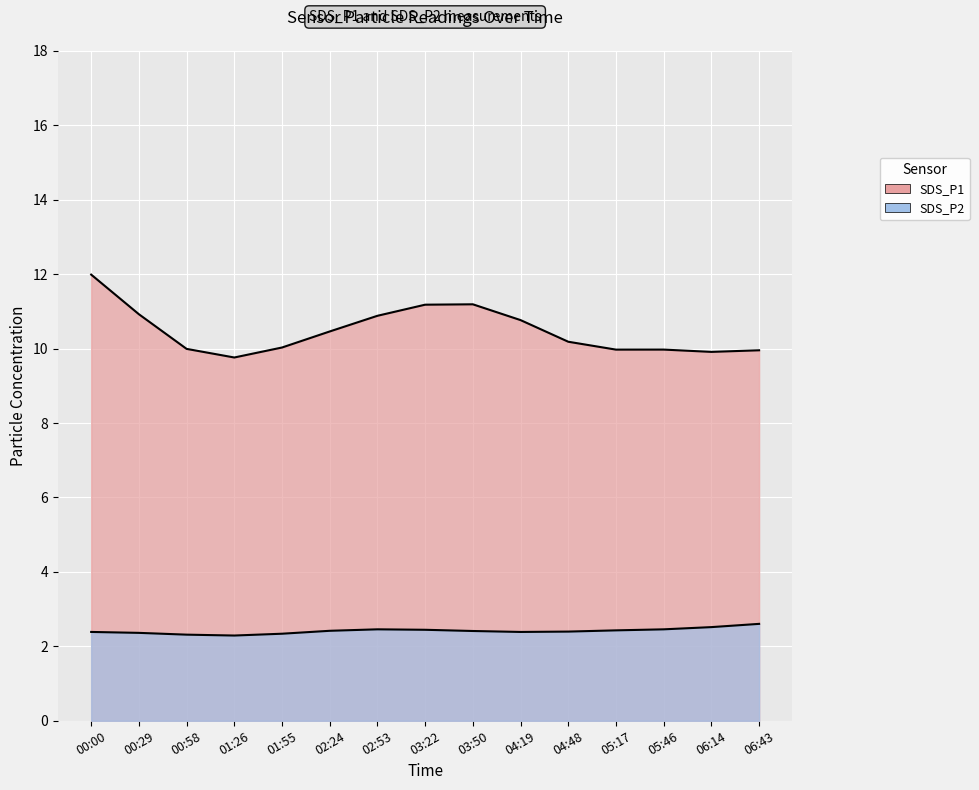

List the series in order of their overall mean, lowest first.

SDS_P2, SDS_P1